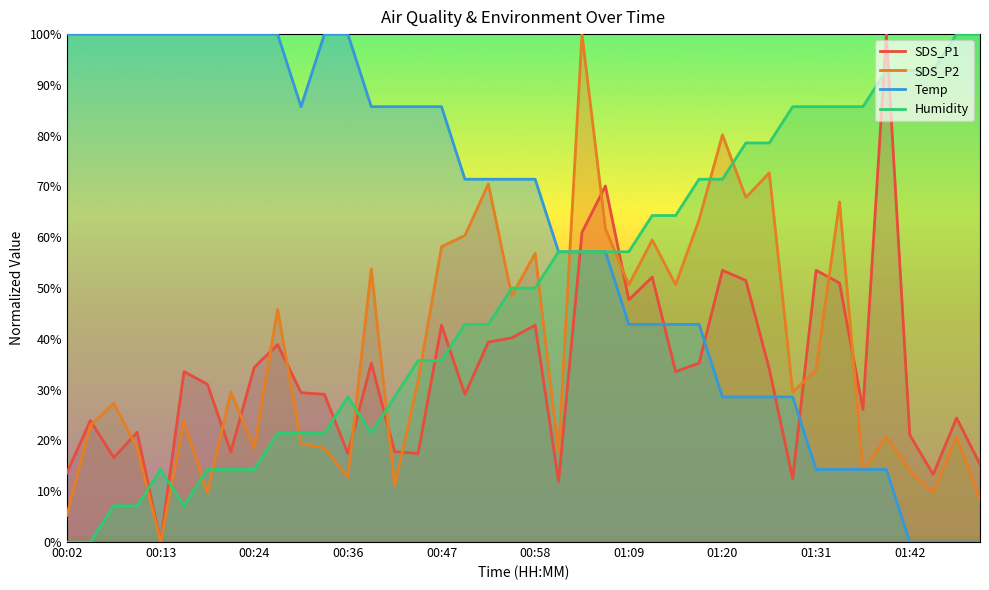

Reading left to right, transcribe all the data shown in this chart.

SDS_P1: 00:02=13.6	00:05=23.9	00:08=16.6	00:11=21.6	00:13=0.0	00:16=33.6	00:19=31.1	00:22=17.8	00:24=34.4	00:27=38.9	00:30=29.4	00:33=29.1	00:36=17.4	00:38=35.2	00:41=17.8	00:44=17.4	00:47=42.7	00:49=29.1	00:52=39.4	00:55=40.2	00:58=42.7	01:00=12.0	01:03=61.0	01:06=70.1	01:09=47.7	01:12=52.2	01:14=33.6	01:17=35.2	01:20=53.5	01:23=51.5	01:25=34.1	01:28=12.5	01:31=53.5	01:34=51.0	01:37=26.1	01:39=100.0	01:42=21.1	01:45=13.3	01:48=24.4	01:50=15.3
SDS_P2: 00:02=5.3	00:05=22.9	00:08=27.3	00:11=18.5	00:13=0.0	00:16=23.8	00:19=9.7	00:22=29.5	00:24=18.5	00:27=45.8	00:30=19.4	00:33=18.5	00:36=12.8	00:38=53.7	00:41=11.0	00:44=31.7	00:47=58.1	00:49=60.4	00:52=70.5	00:55=48.5	00:58=56.8	01:00=17.6	01:03=100.0	01:06=61.7	01:09=50.7	01:12=59.5	01:14=50.7	01:17=63.4	01:20=80.2	01:23=67.8	01:25=72.7	01:28=29.5	01:31=33.9	01:34=67.0	01:37=14.1	01:39=20.7	01:42=14.1	01:45=9.7	01:48=20.7	01:50=8.4
Temp: 00:02=100.0	00:05=100.0	00:08=100.0	00:11=100.0	00:13=100.0	00:16=100.0	00:19=100.0	00:22=100.0	00:24=100.0	00:27=100.0	00:30=85.7	00:33=100.0	00:36=100.0	00:38=85.7	00:41=85.7	00:44=85.7	00:47=85.7	00:49=71.4	00:52=71.4	00:55=71.4	00:58=71.4	01:00=57.1	01:03=57.1	01:06=57.1	01:09=42.9	01:12=42.9	01:14=42.9	01:17=42.9	01:20=28.6	01:23=28.6	01:25=28.6	01:28=28.6	01:31=14.3	01:34=14.3	01:37=14.3	01:39=14.3	01:42=0.0	01:45=0.0	01:48=0.0	01:50=0.0
Humidity: 00:02=0.0	00:05=0.0	00:08=7.1	00:11=7.1	00:13=14.3	00:16=7.1	00:19=14.3	00:22=14.3	00:24=14.3	00:27=21.4	00:30=21.4	00:33=21.4	00:36=28.6	00:38=21.4	00:41=28.6	00:44=35.7	00:47=35.7	00:49=42.9	00:52=42.9	00:55=50.0	00:58=50.0	01:00=57.1	01:03=57.1	01:06=57.1	01:09=57.1	01:12=64.3	01:14=64.3	01:17=71.4	01:20=71.4	01:23=78.6	01:25=78.6	01:28=85.7	01:31=85.7	01:34=85.7	01:37=85.7	01:39=92.9	01:42=92.9	01:45=92.9	01:48=100.0	01:50=100.0